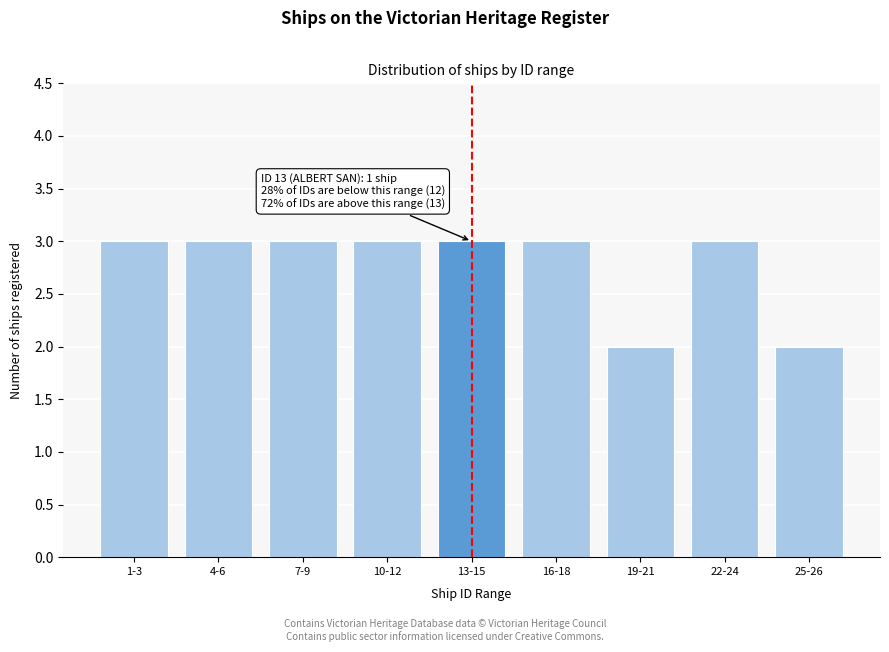

Reading left to right, what are all the values shown in this chart?

1-3=3	4-6=3	7-9=3	10-12=3	13-15=3	16-18=3	19-21=2	22-24=3	25-26=2